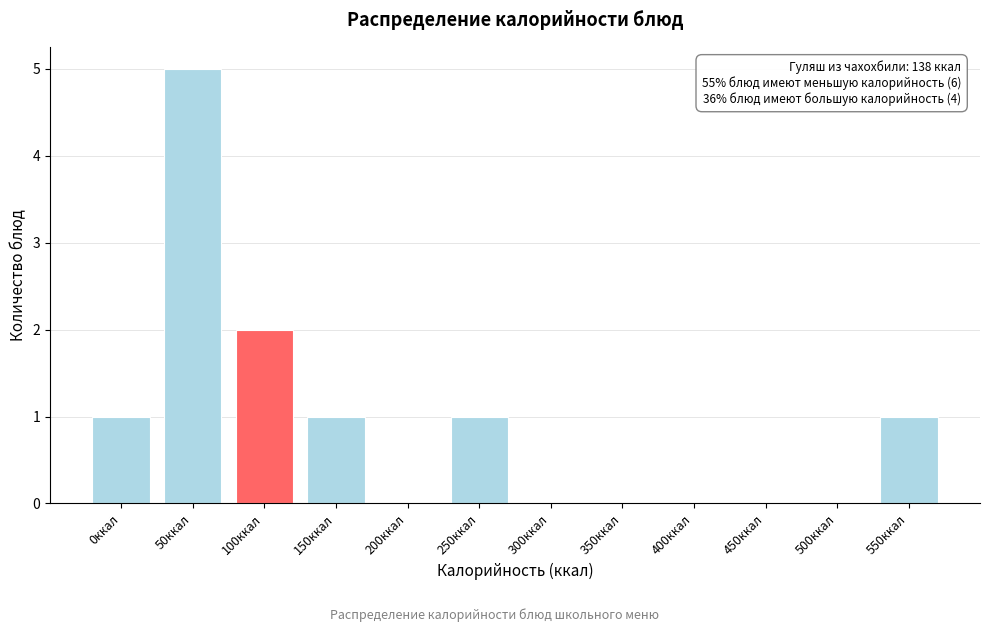

Reading left to right, transcribe all the data shown in this chart.

0ккал=1	50ккал=5	100ккал=2	150ккал=1	200ккал=0	250ккал=1	300ккал=0	350ккал=0	400ккал=0	450ккал=0	500ккал=0	550ккал=1